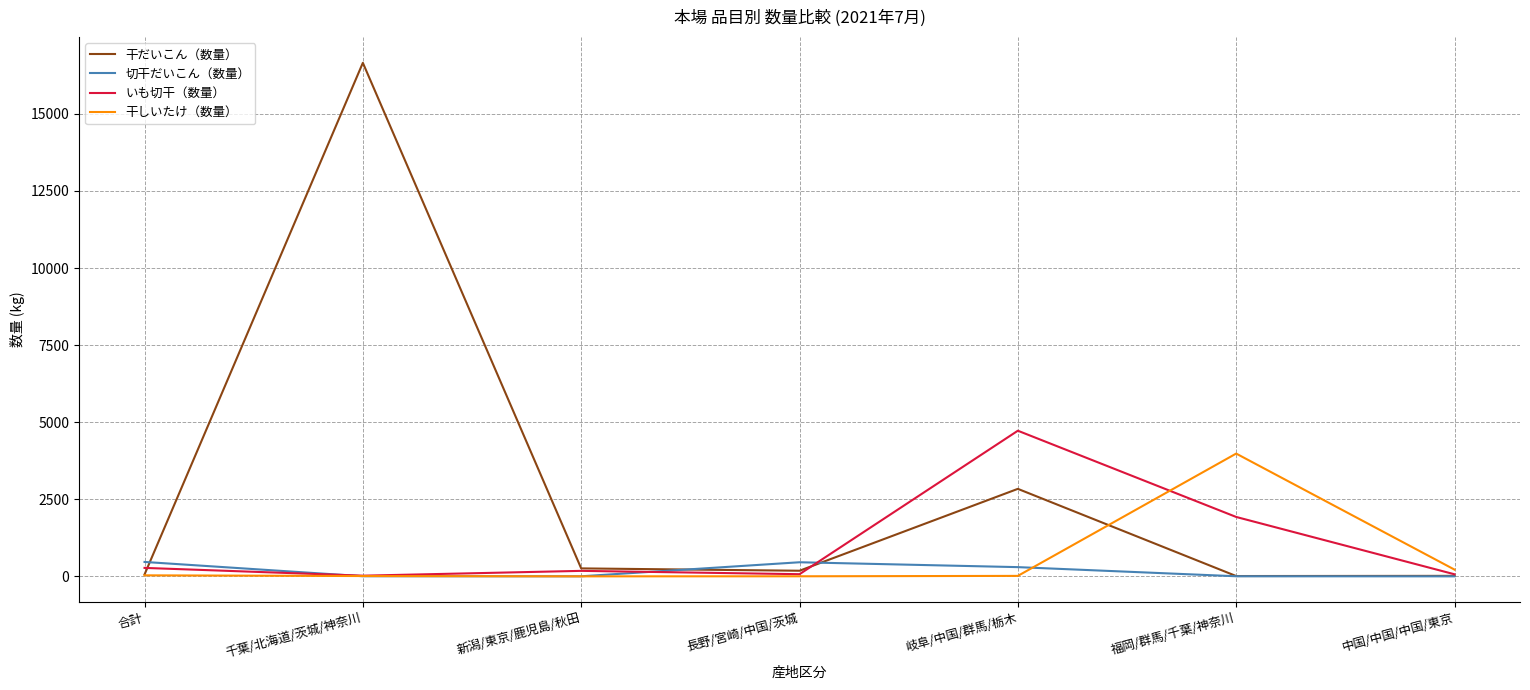

How many lines are shown in the chart?

4